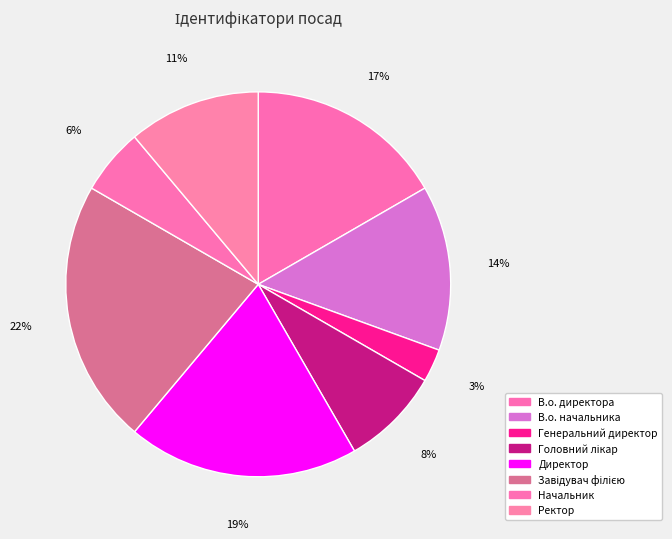

Is В.о. директора the majority of the pie?

No